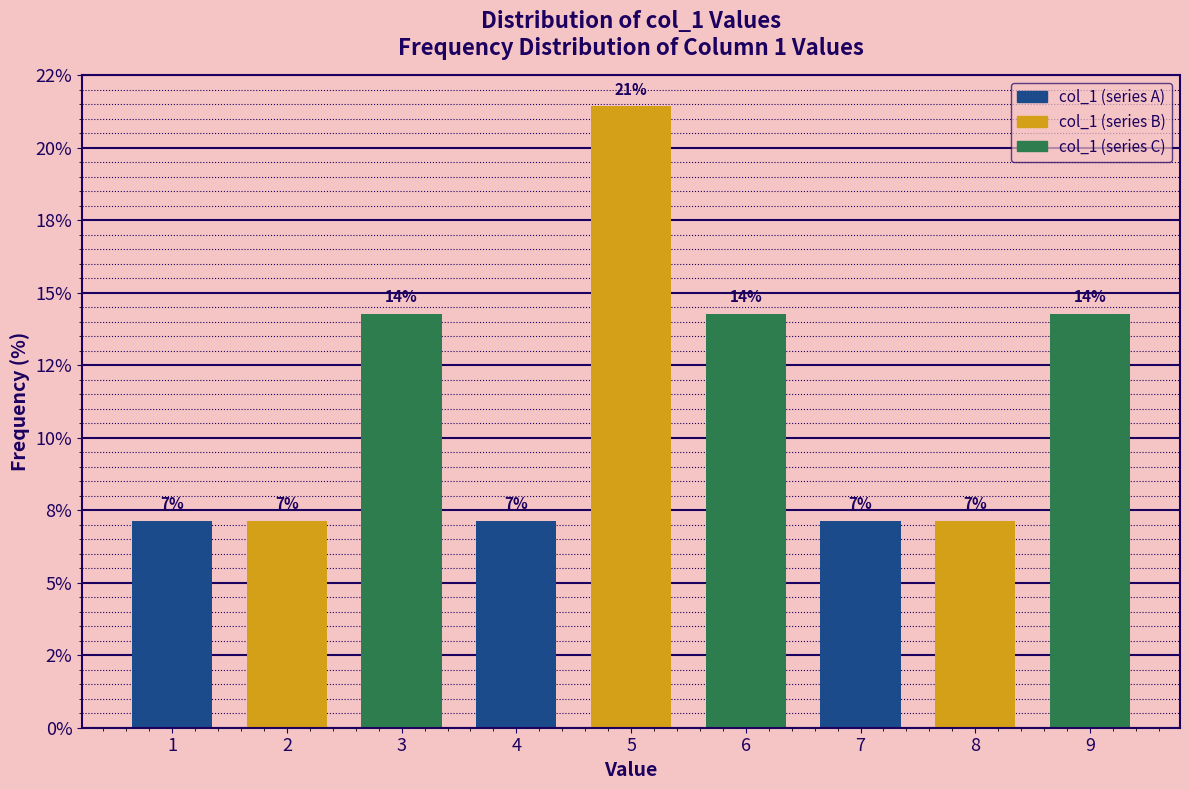

Are the bars horizontal?

No